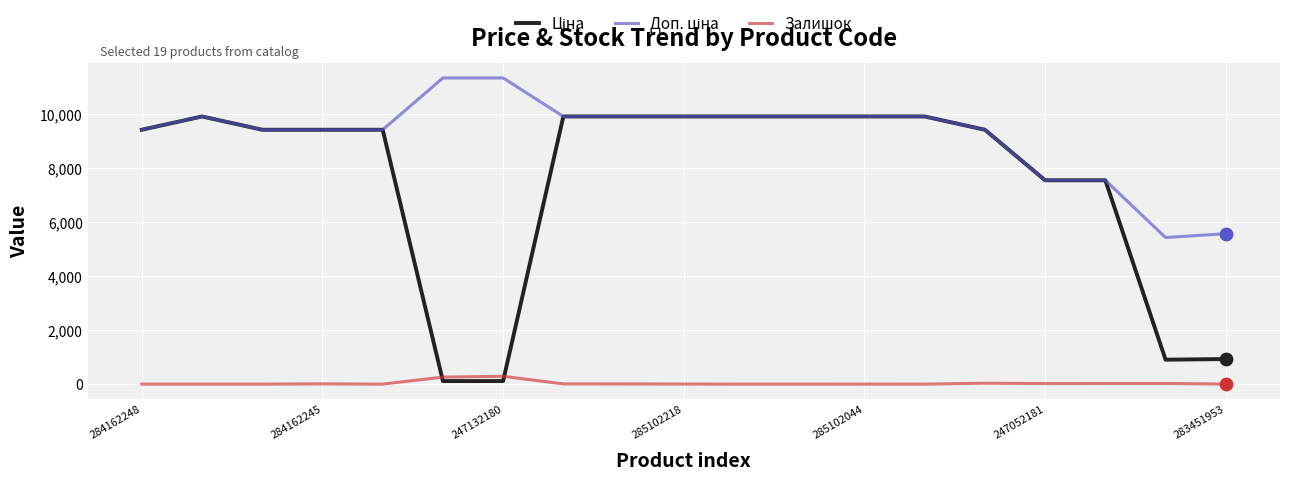

What is the maximum value for Залишок?

290.0